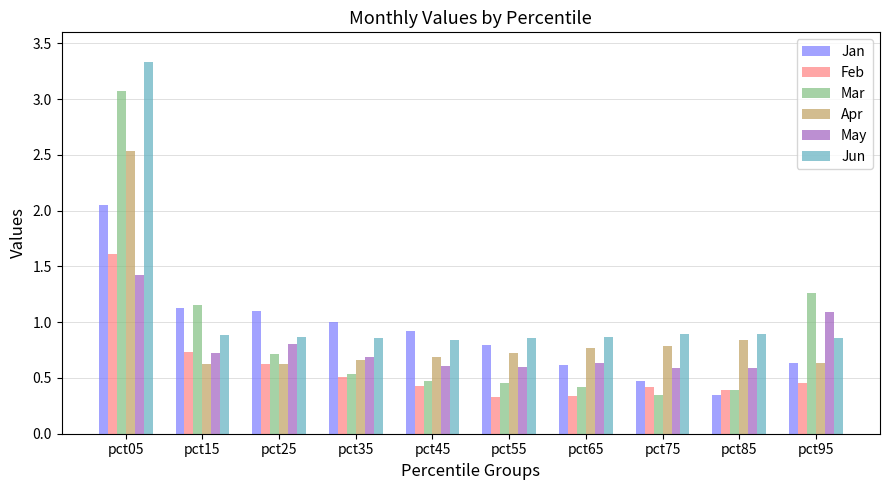

Is it true that Jan equals 0.8 at pct75?

False